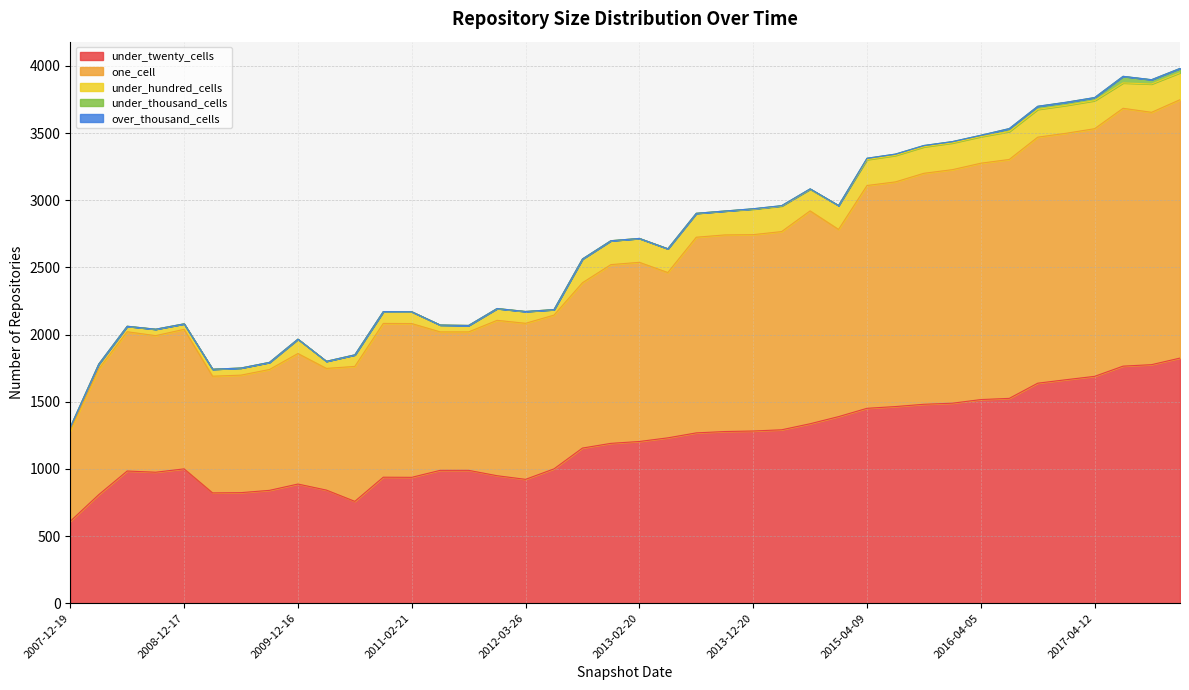

True or false: under_thousand_cells and over_thousand_cells cross at least once.

False